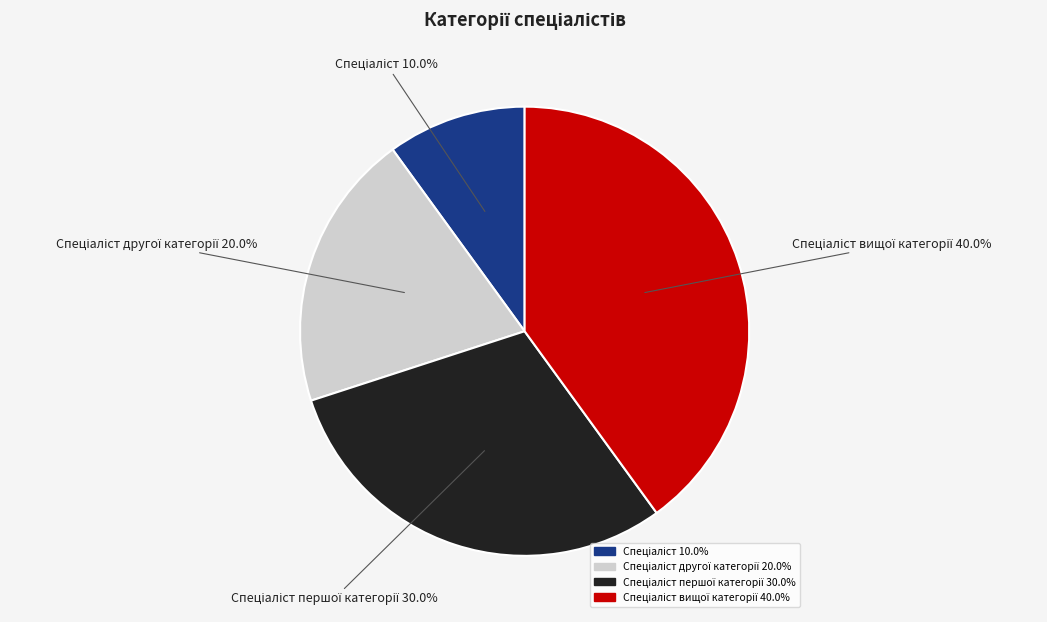

Does any single category account for the majority?

No